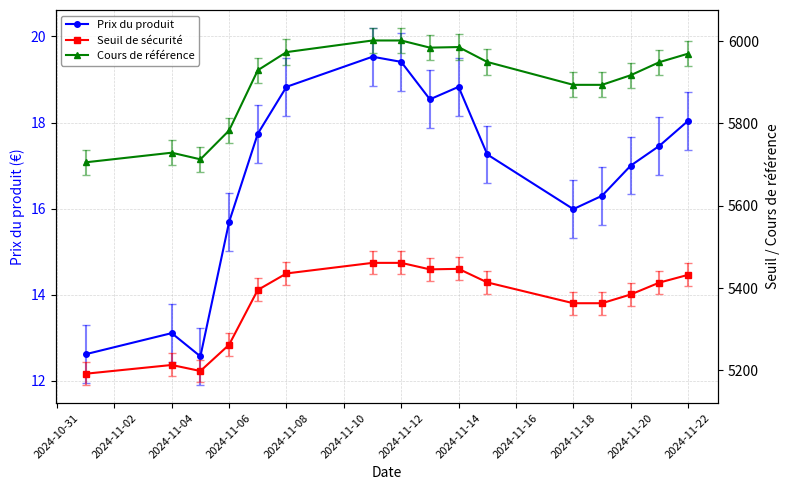

The Prix du produit series shows 16.0 at 2024-11-18. True or false?

True